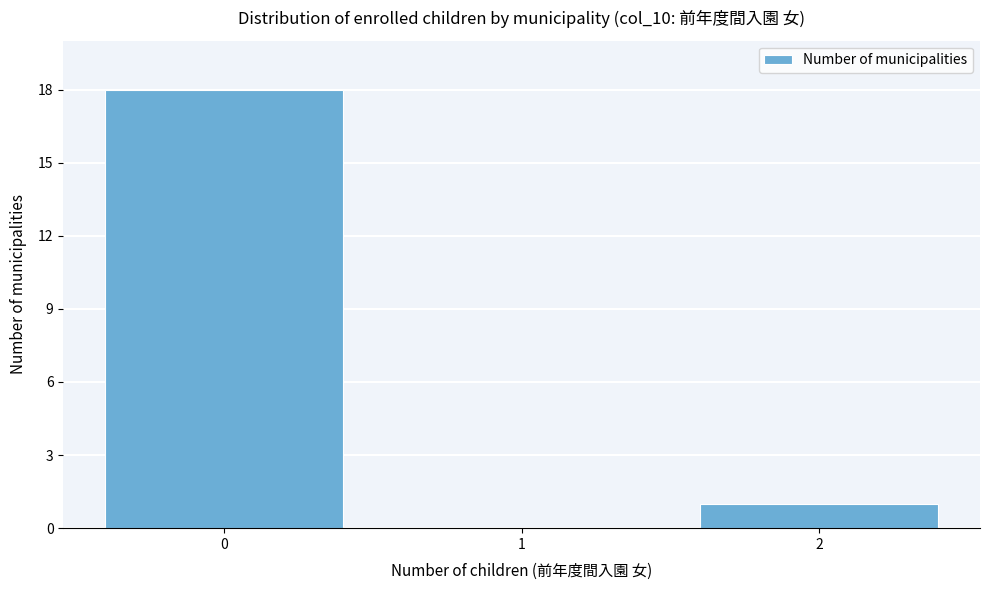

Reading right to left, extract all data points from this chart.

2=1	1=0	0=18